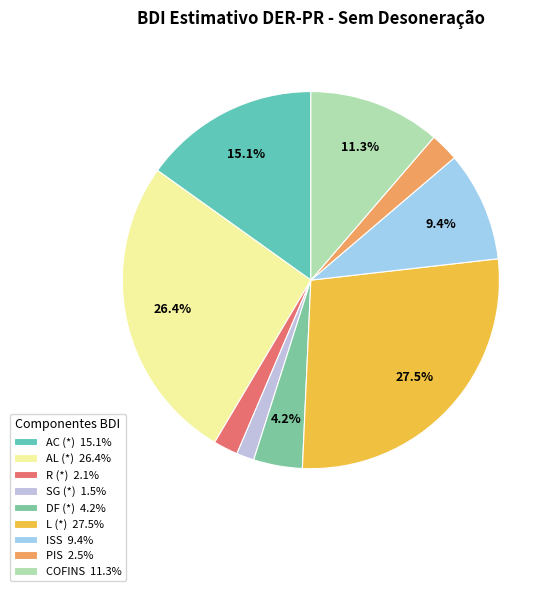

Does any single category account for the majority?

No